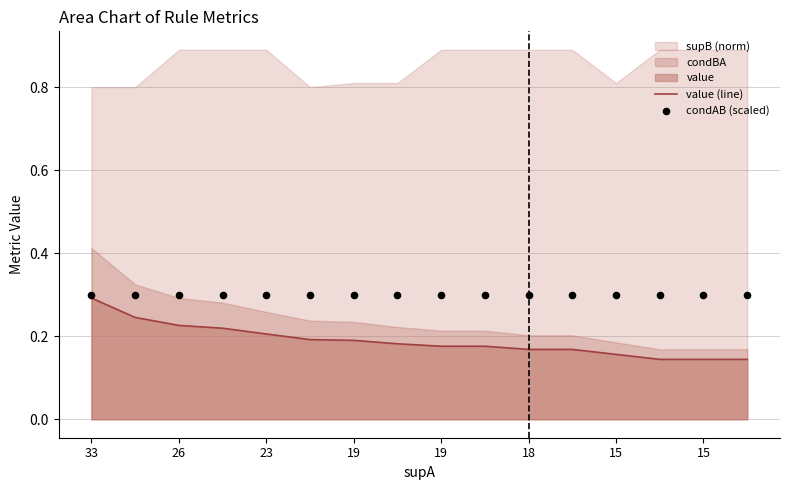

At which category is the sum across all series the highest?

33